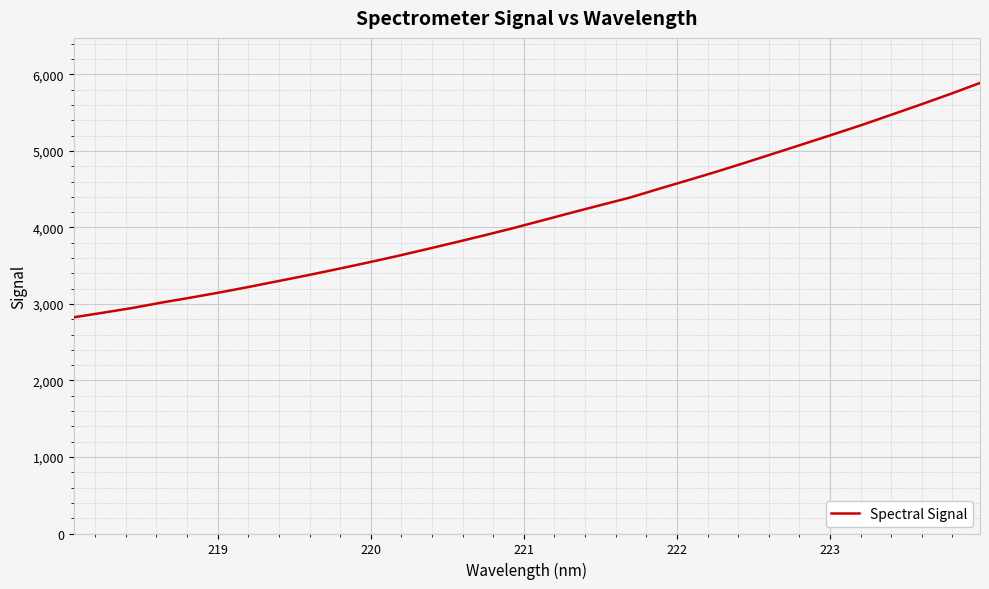

Reading right to left, transcribe all the data shown in this chart.

5888.7	5746.7	5610.6	5477.8	5345.5	5220.0	5096.3	4973.8	4851.2	4731.3	4616.9	4504.1	4388.6	4290.8	4191.2	4090.1	3989.1	3893.6	3801.0	3710.4	3621.5	3536.9	3455.5	3375.8	3300.0	3224.1	3151.5	3083.0	3018.2	2947.1	2885.8	2825.8